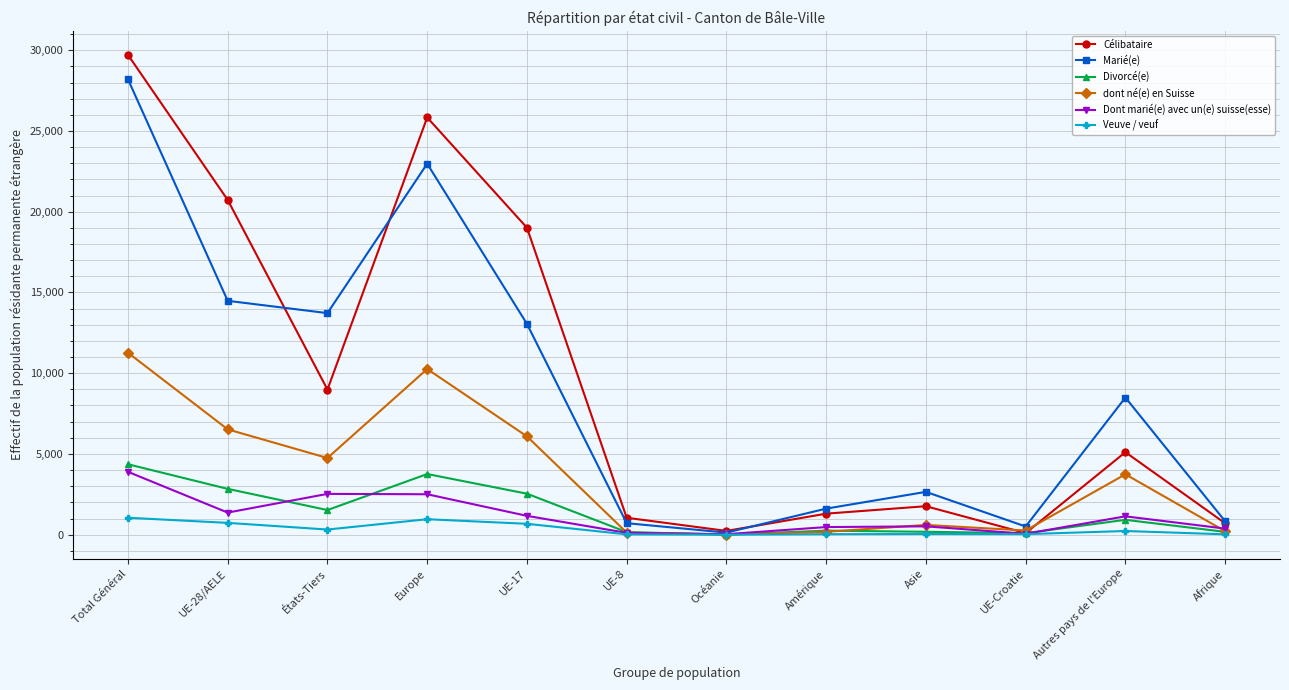

What is the sum of all Veuve / veuf values?

4091